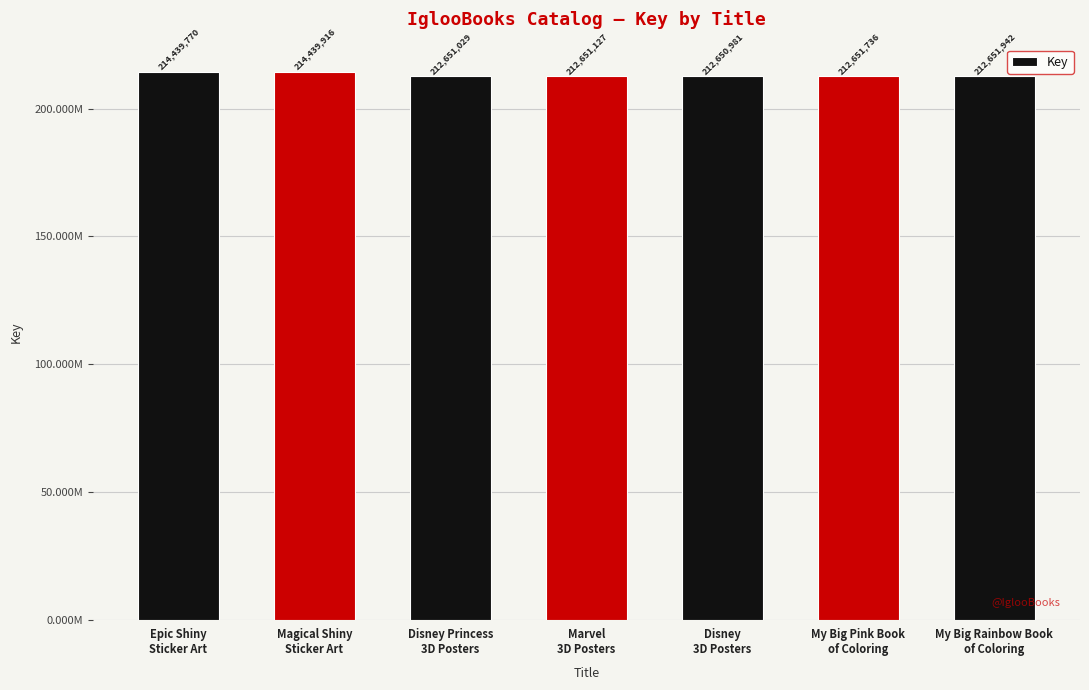

Where does the data first go above 212651736?

Epic Shiny
Sticker Art